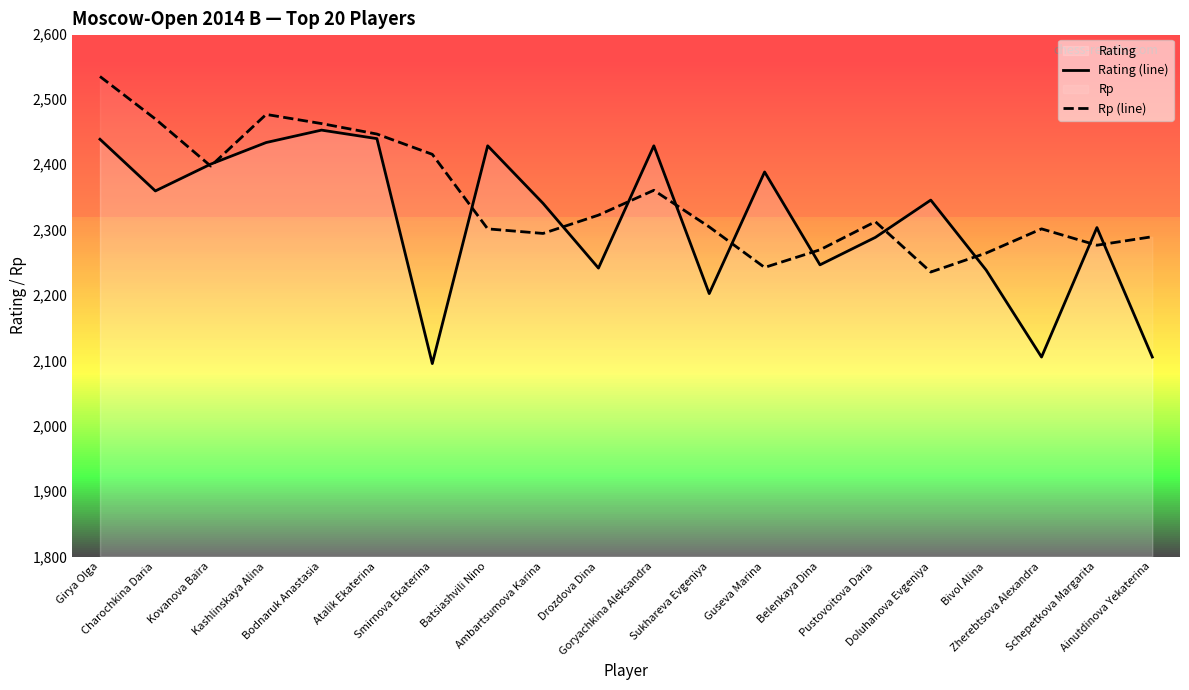

What is the spread (max minus min) of values at Guseva Marina?

146